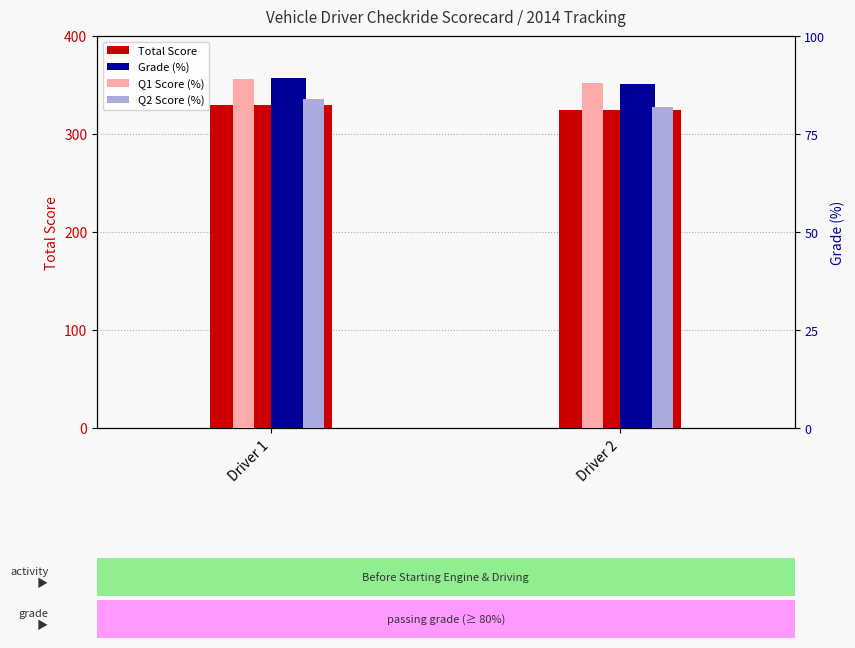

What are all the series names shown in the legend?

Total Score, Grade (%), Q1 Score (%), Q2 Score (%)